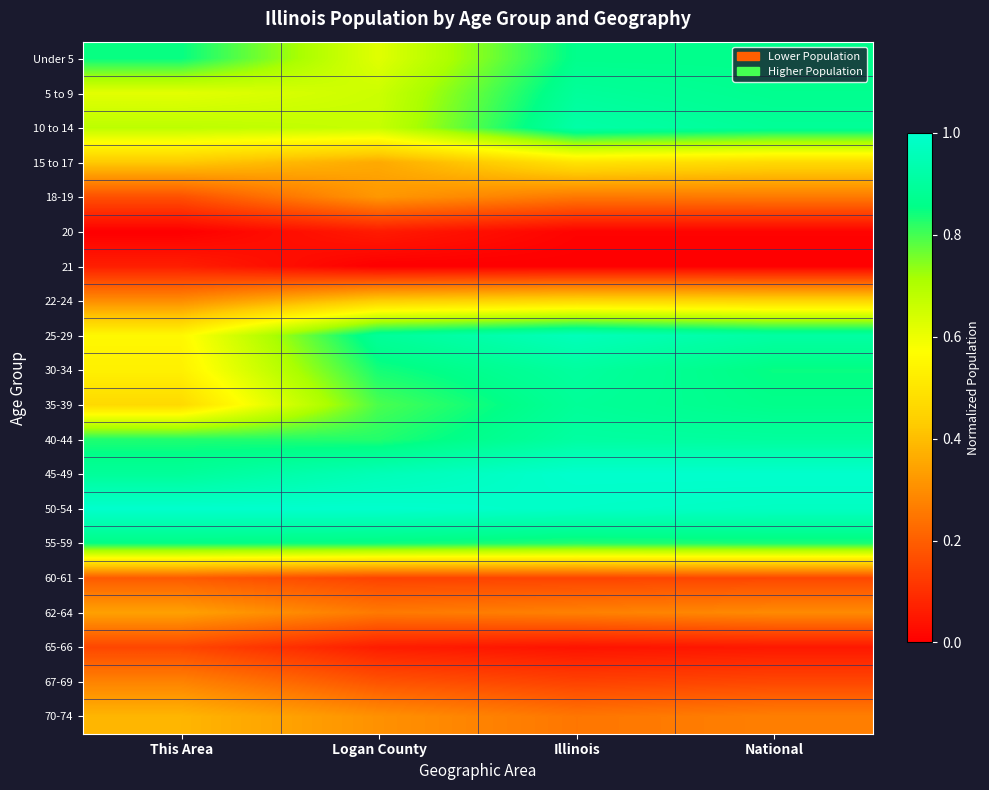

Rank the series at Logan County from highest to lowest value.

50-54, 45-49, 25-29, 55-59, 30-34, 40-44, 35-39, 10 to 14, 5 to 9, Under 5, 22-24, 15 to 17, 18-19, 70-74, 62-64, 67-69, 60-61, 65-66, 20, 21